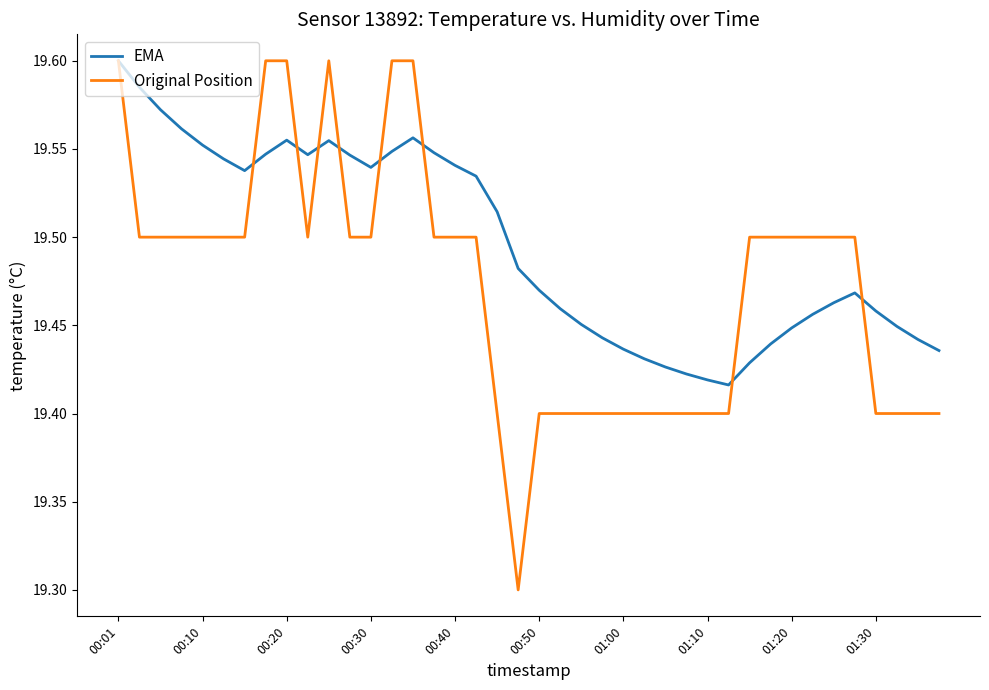

List the series in order of their overall mean, lowest first.

Original Position, EMA